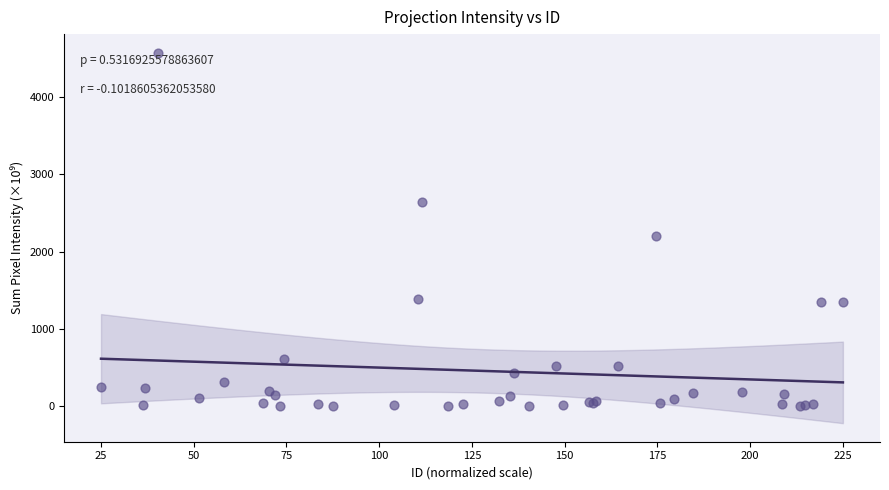

What Y value in the scatter plot is closest to 2285?

2197.5